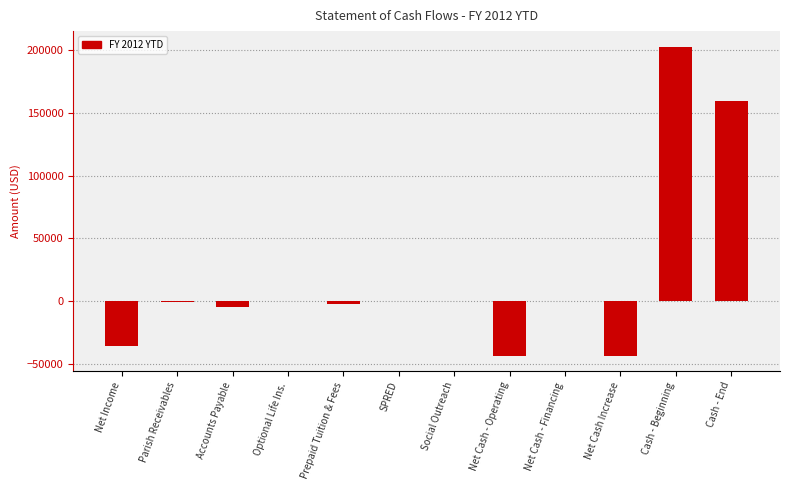

The value at Net Cash - Operating is -43650.4. True or false?

True